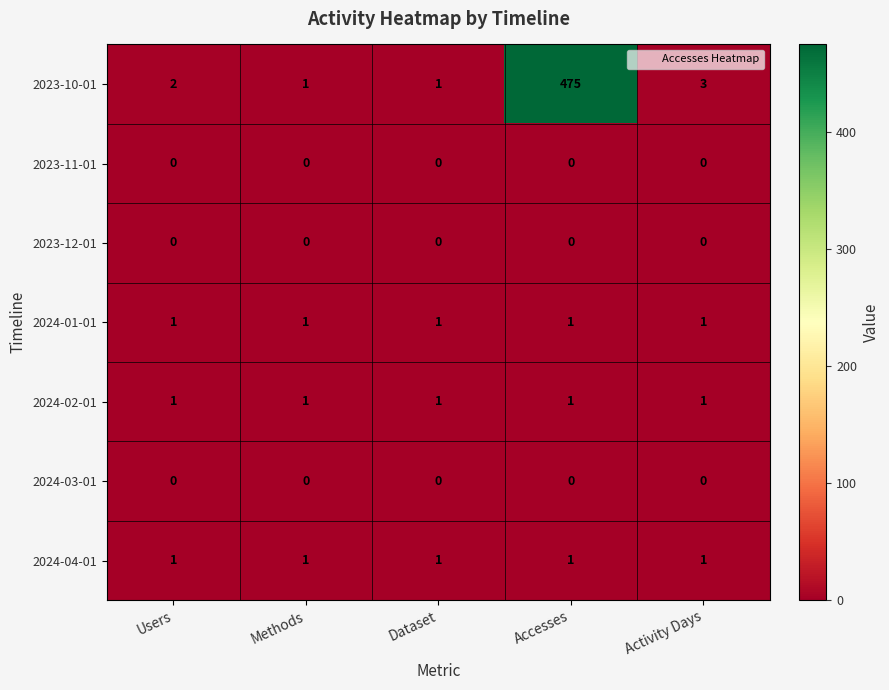

Between Methods and Accesses, which series saw the biggest shift?

2023-10-01